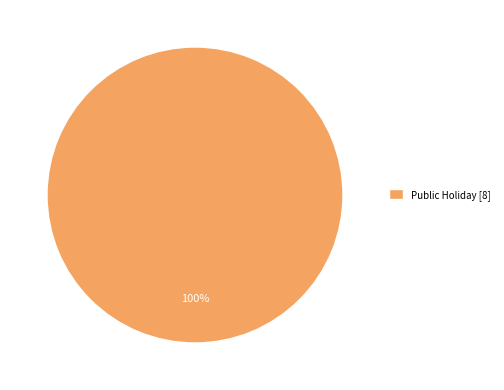

Which category accounts for the majority?

Public Holiday [8]